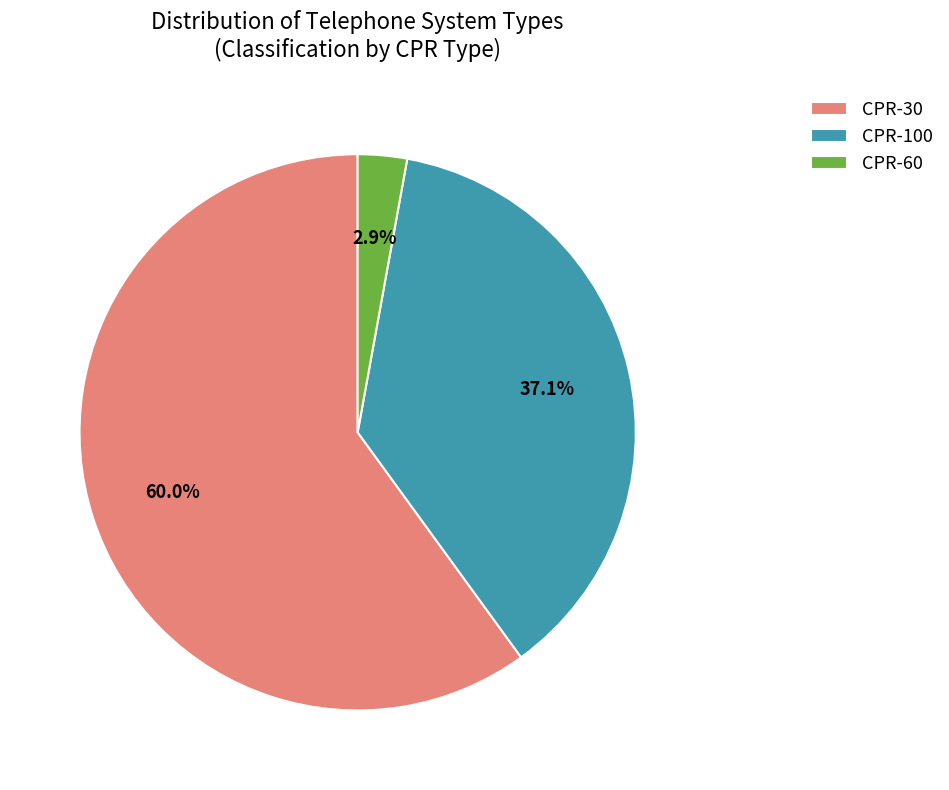

What is the largest slice in the pie chart?

CPR-30